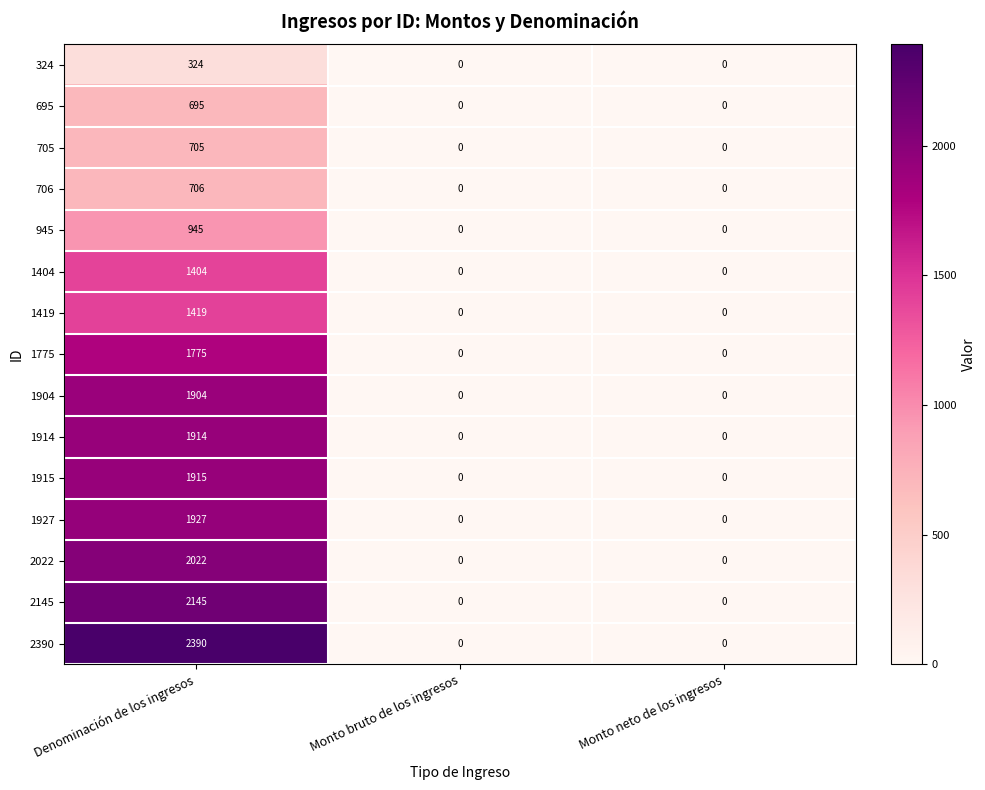

Which series has the largest total across all categories?

2390